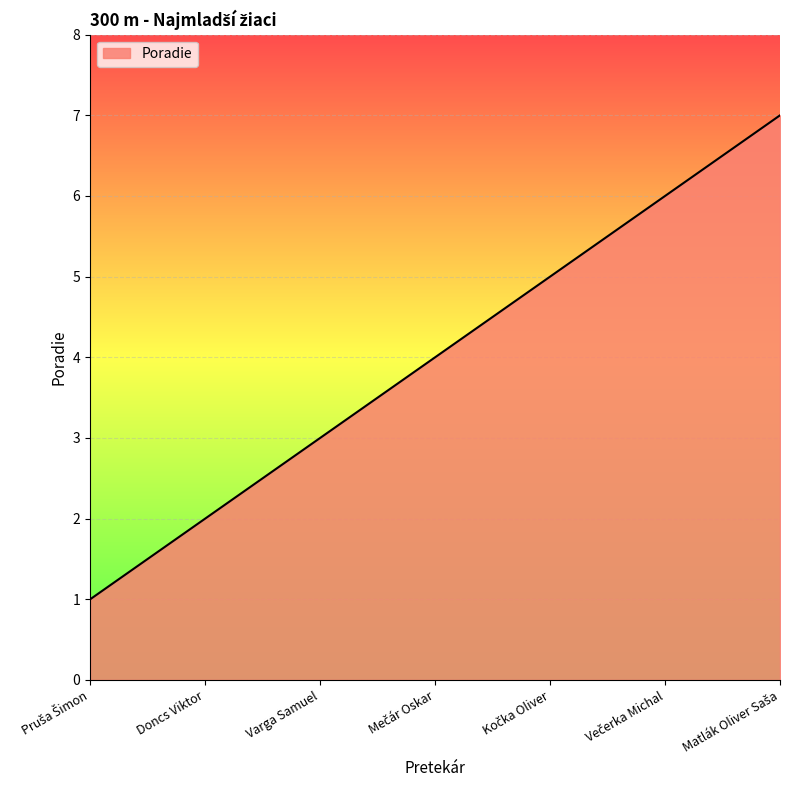

True or false: there are more than 1 points higher than both neighbors.

False